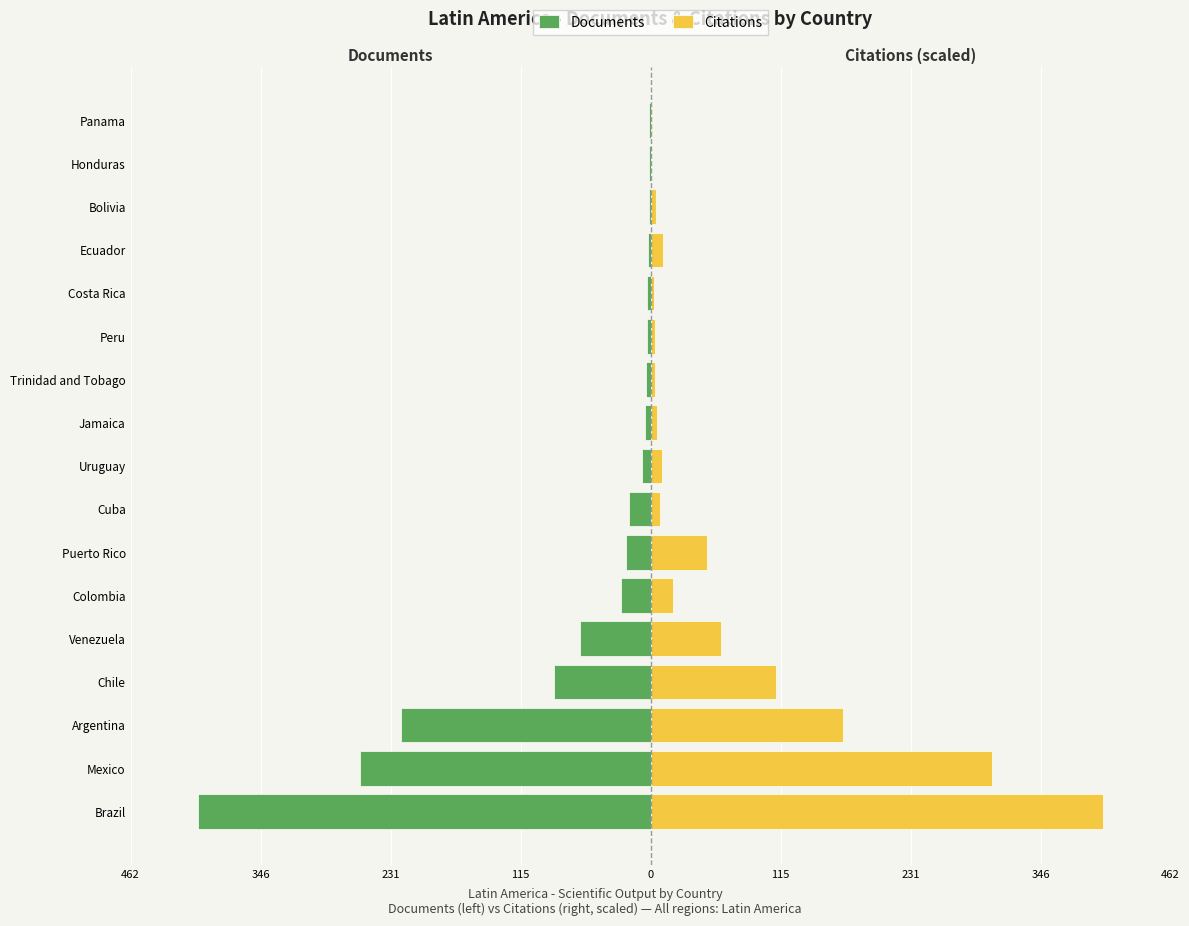

Read the Documents value at Ecuador.

-2.0